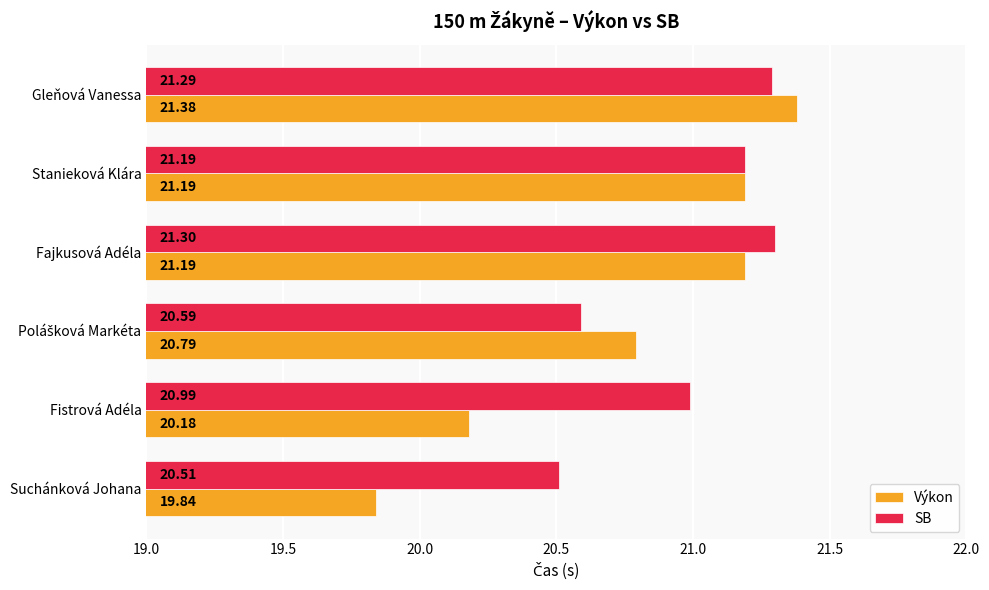

What is the difference between the highest and lowest values at Suchánková Johana?

0.7